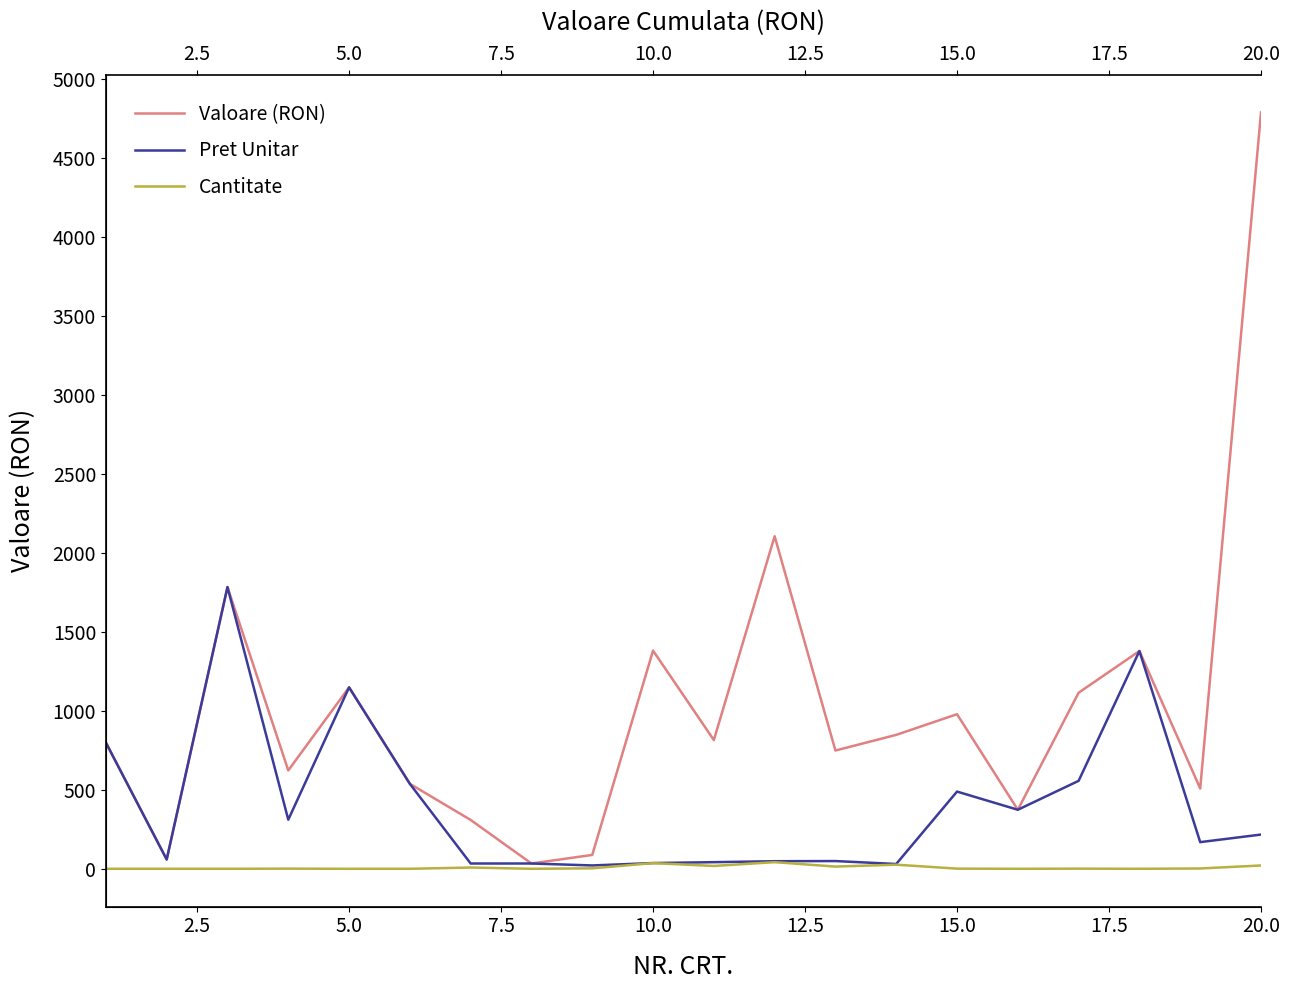

At how many categories does at least one series exceed 2961?

1